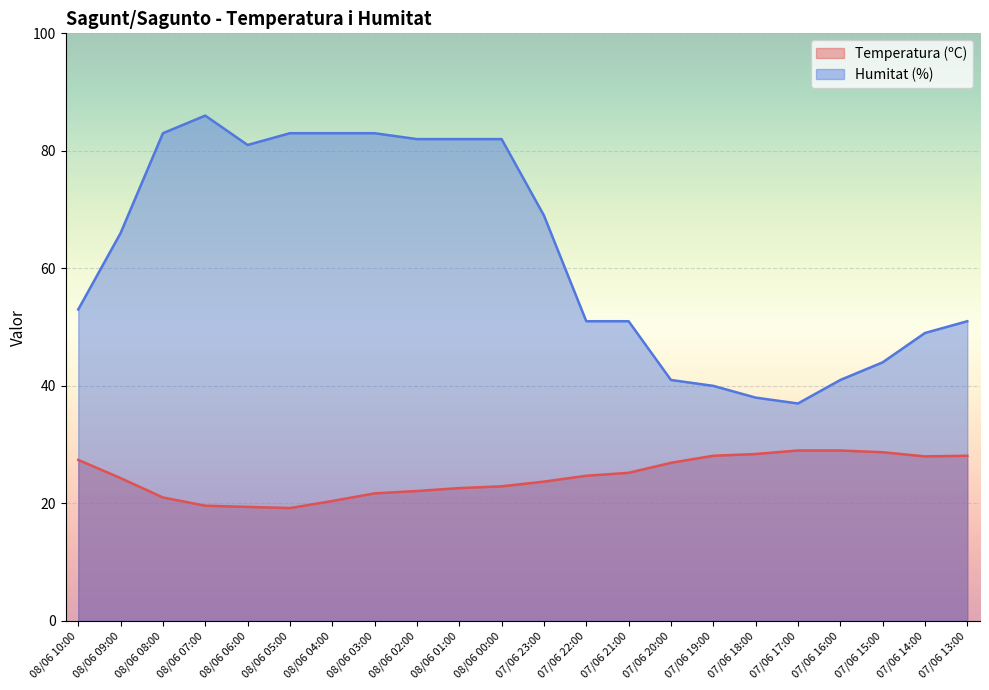

The value of Humitat (%) at 07/06 14:00 is 49.0. True or false?

True